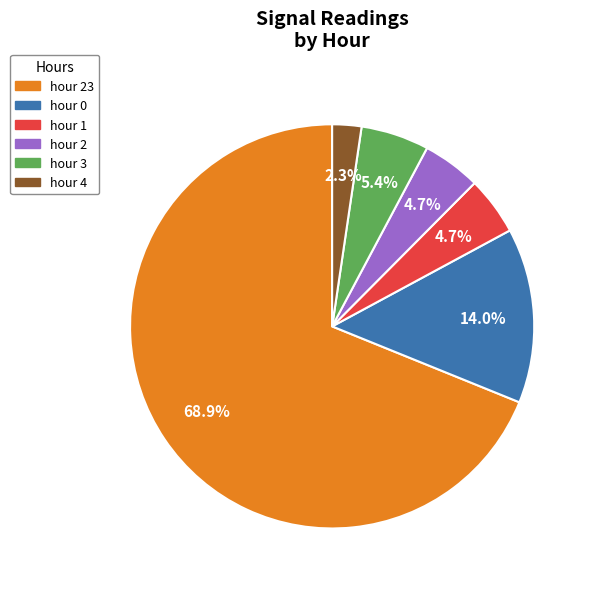

Is there any slice that represents more than half of the pie?

Yes